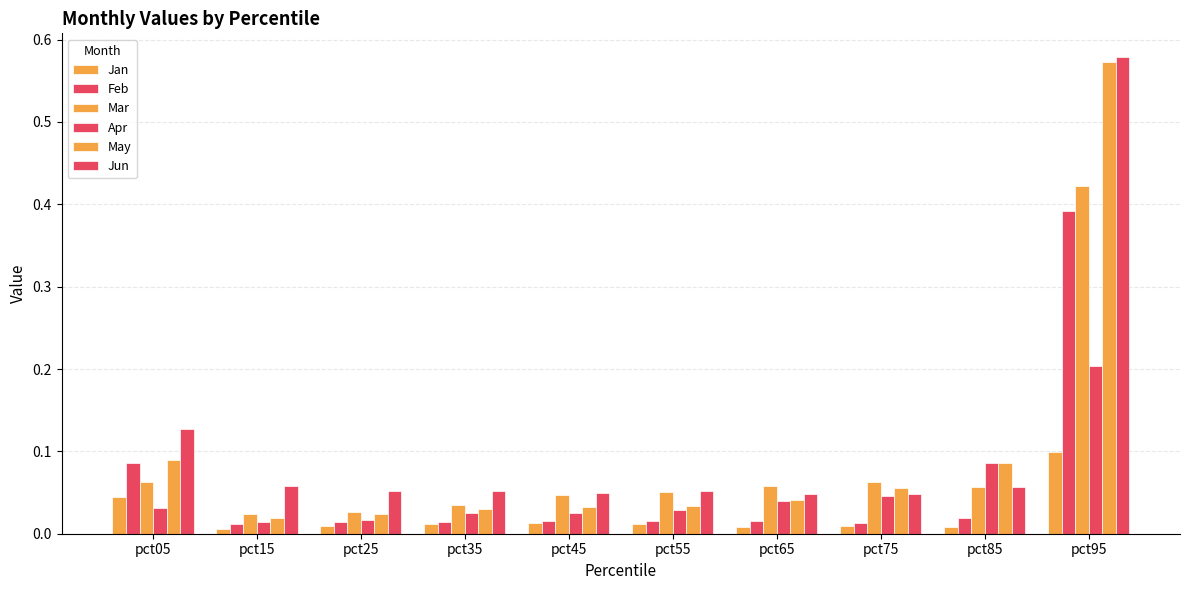

At which label does Jun reach its peak?

pct95